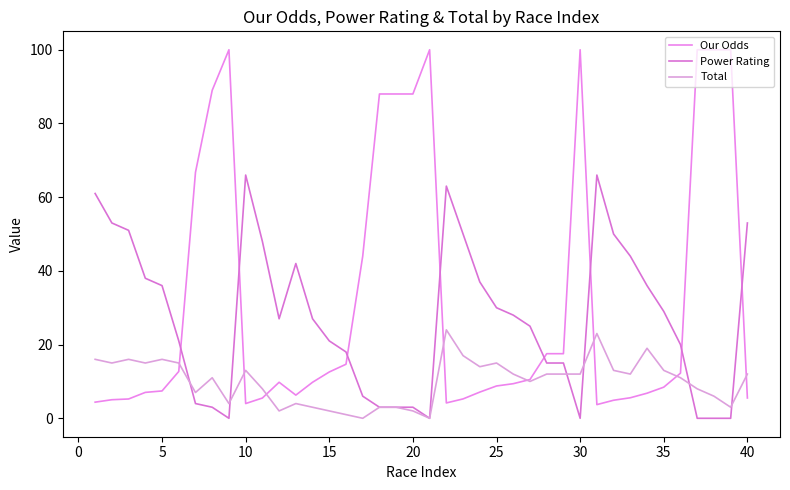

True or false: Power Rating and Our Odds cross at least once.

True